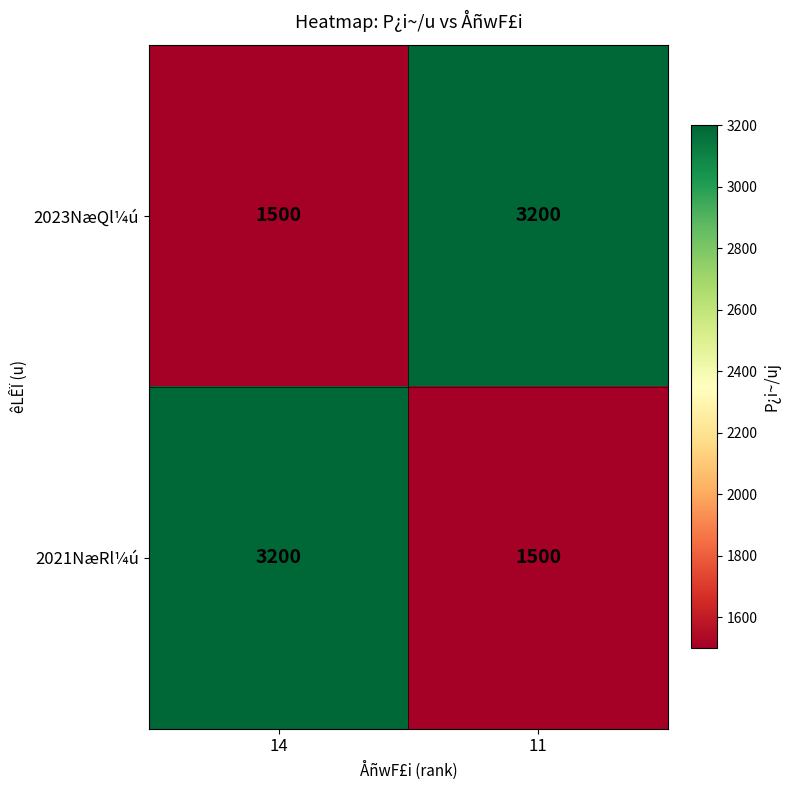

Read the 2023NæQl¼ú value at 14, to the nearest 10.

1500